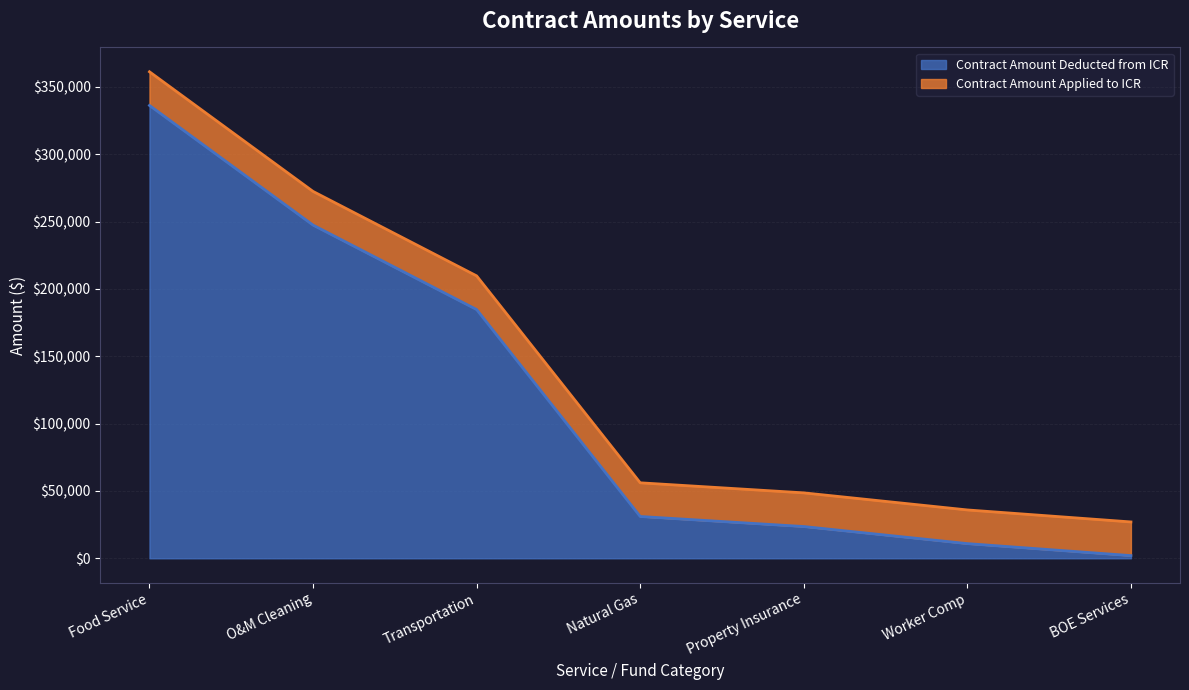

Reading left to right, list all the values displayed in this chart.

Food Service=336214	O&M Cleaning=247383	Transportation=184686	Natural Gas=31053	Property Insurance=23589	Worker Comp=10908	BOE Services=2000